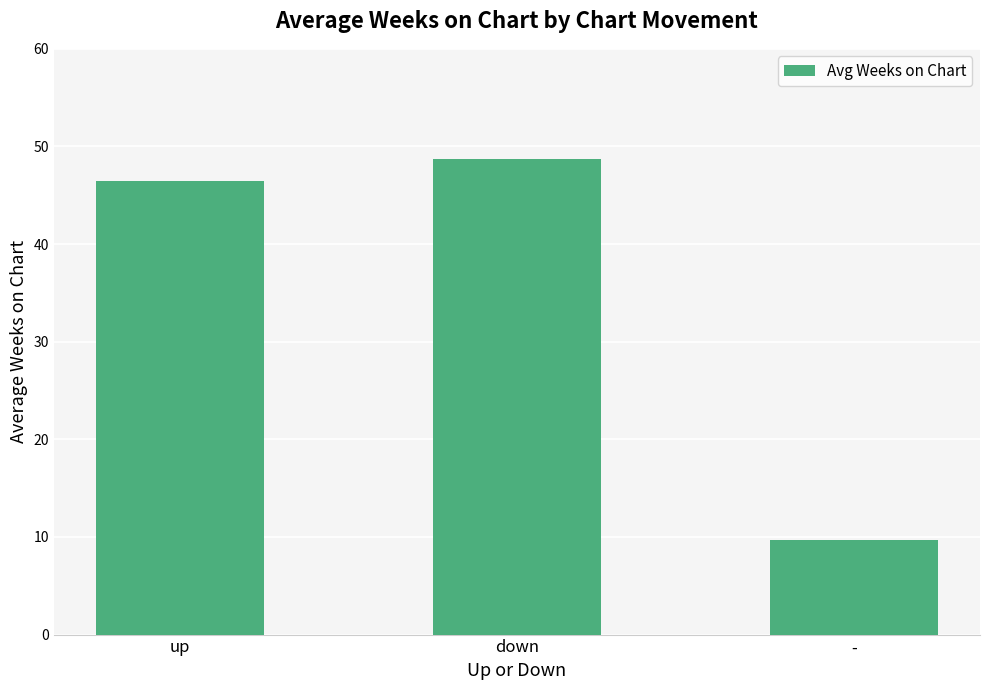

What value does the data have at up?

46.5